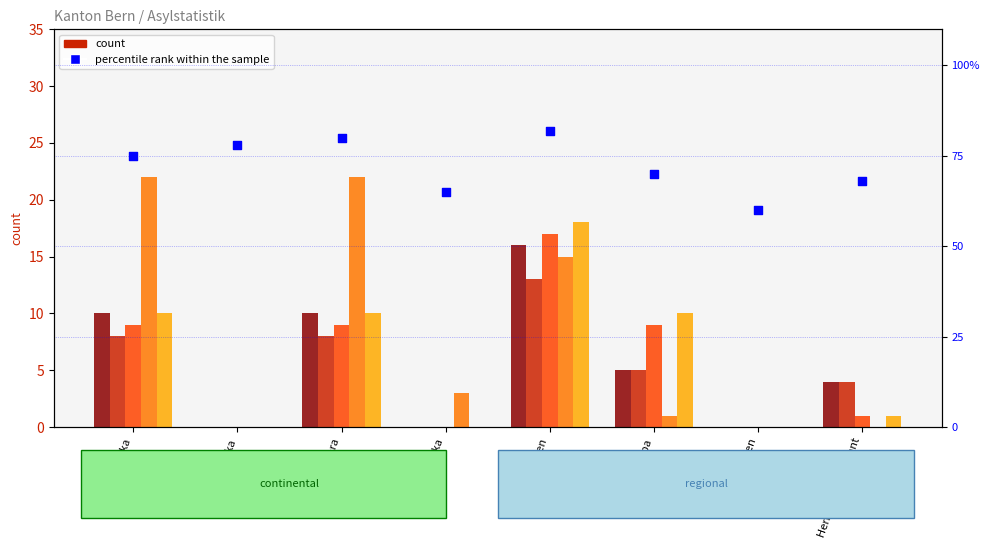

Which series reaches the maximum Y coordinate?

percentile rank within the sample